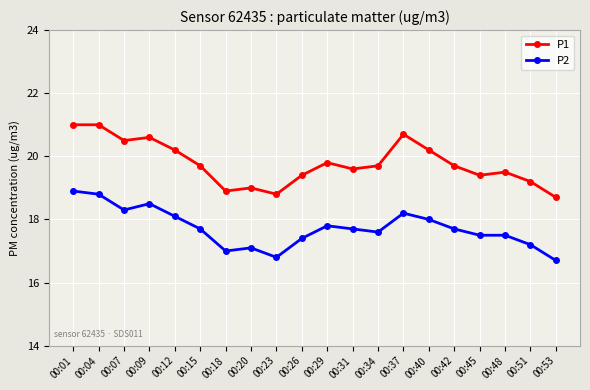

List the series in order of their peak value, highest first.

P1, P2